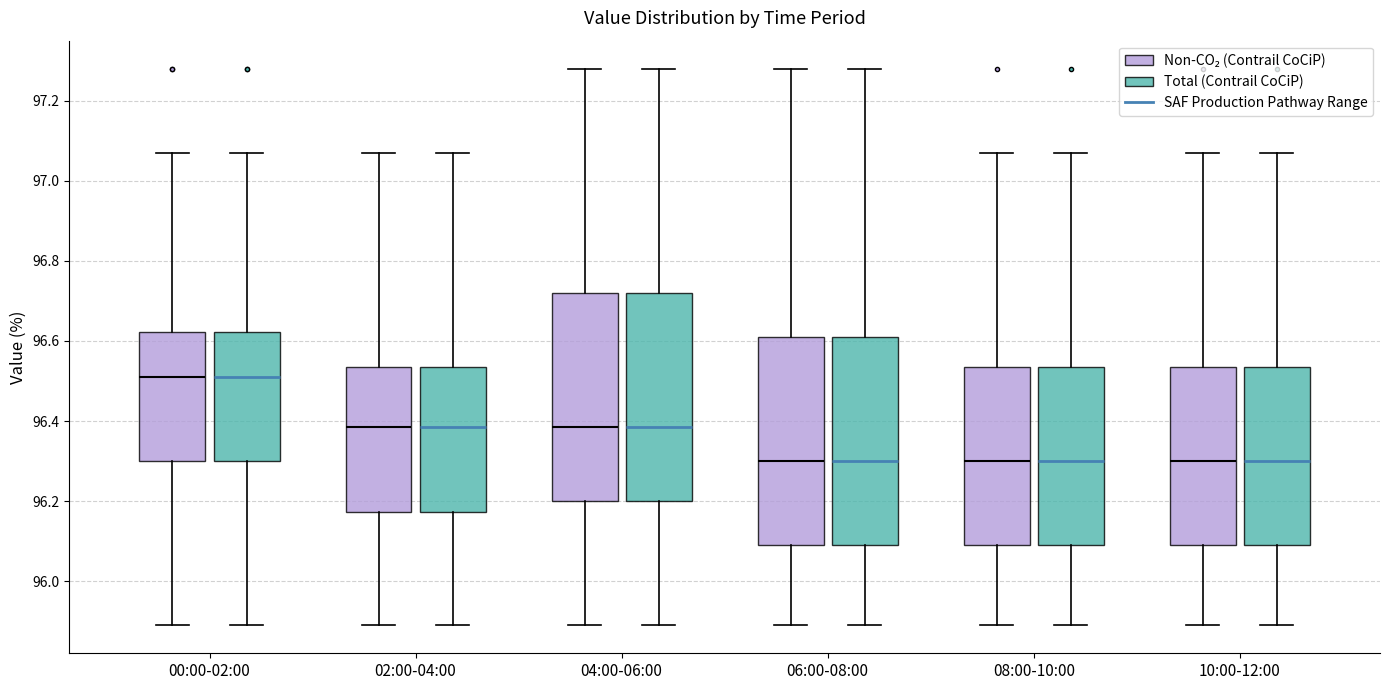

Where is the upper edge of the box for 10:00-12:00 (Non-CO₂ (Contrail CoCiP)) on the y-axis? The values are not printed on the chart, so give them approximately, as read against the axis.

96.54